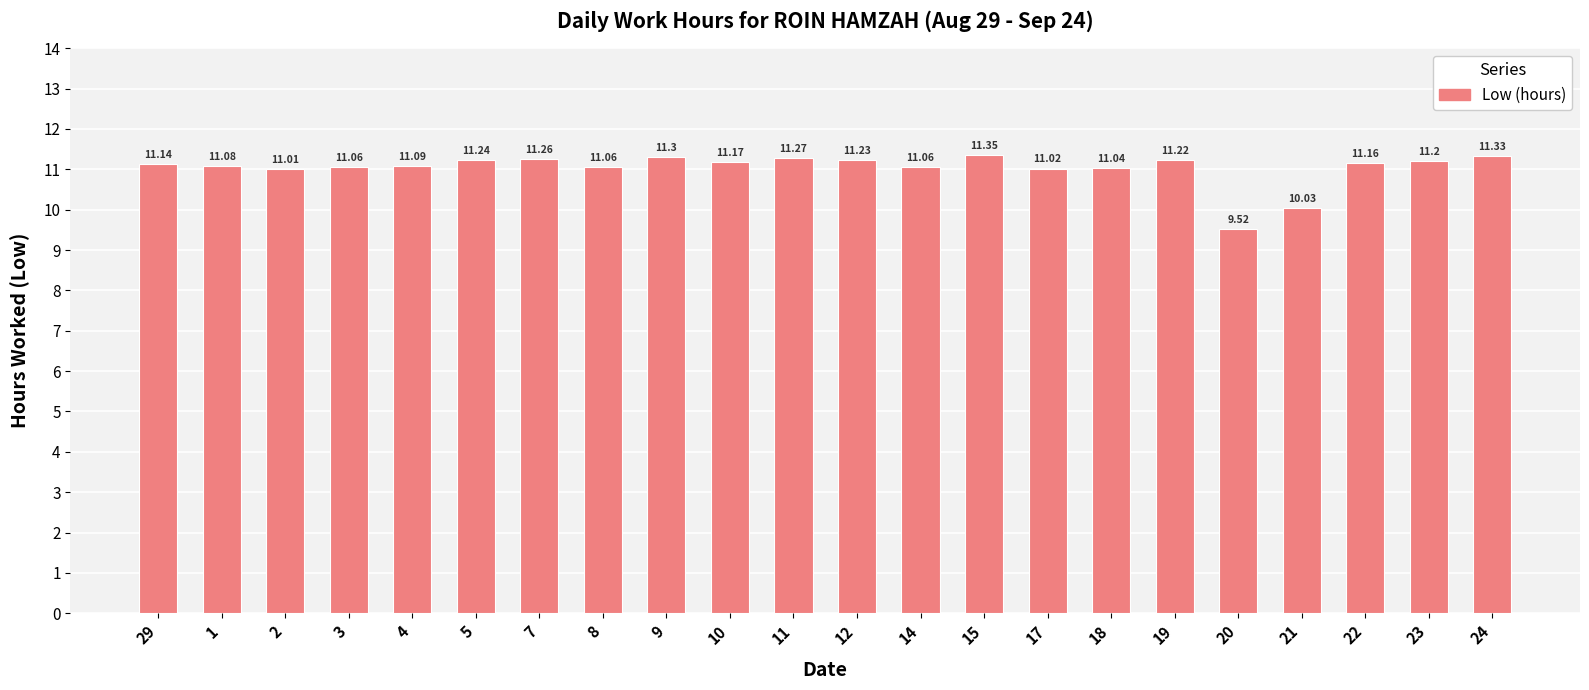

What is the difference between the values at 17 and 15?

0.3